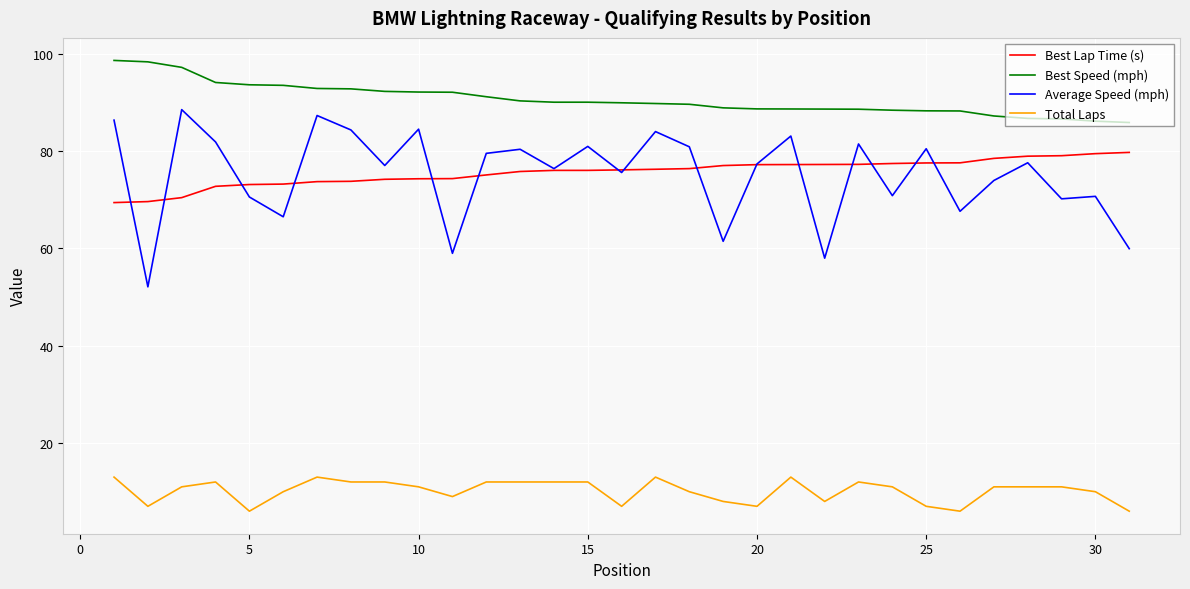

What is the minimum value for Best Speed (mph)?

85.8